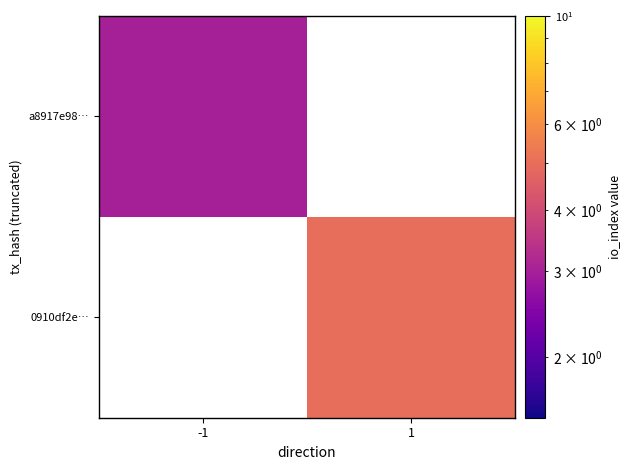

What is the maximum value shown in the chart?

5.0